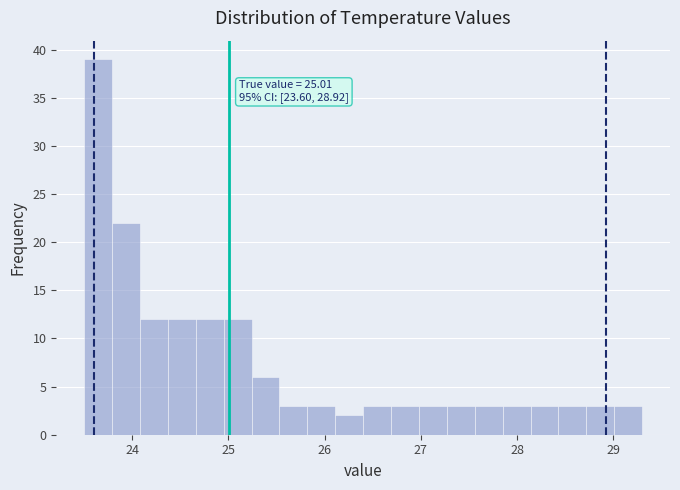

Read against the x-axis, roughly where is the centre of the tallest bar?

23.6